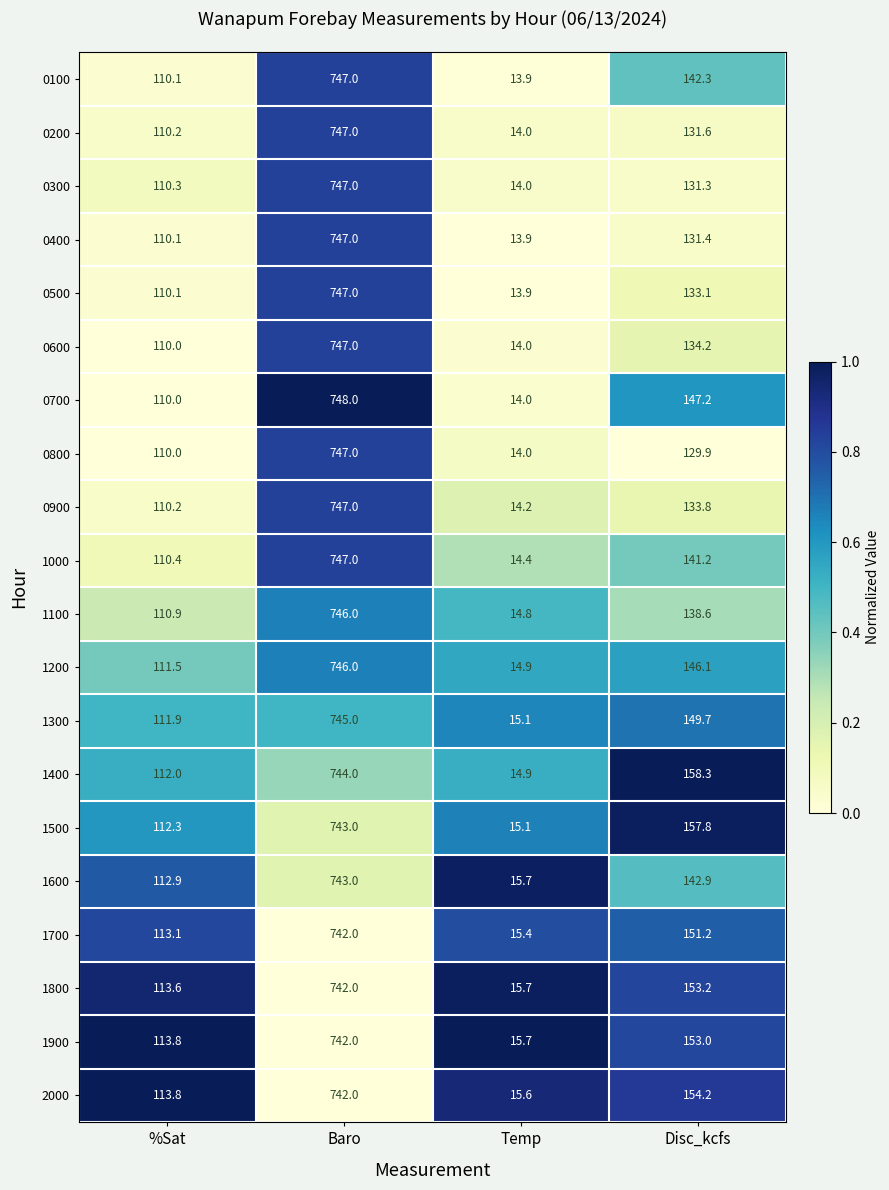

What is the difference between the second highest and second lowest values in the 1900 series?

39.2